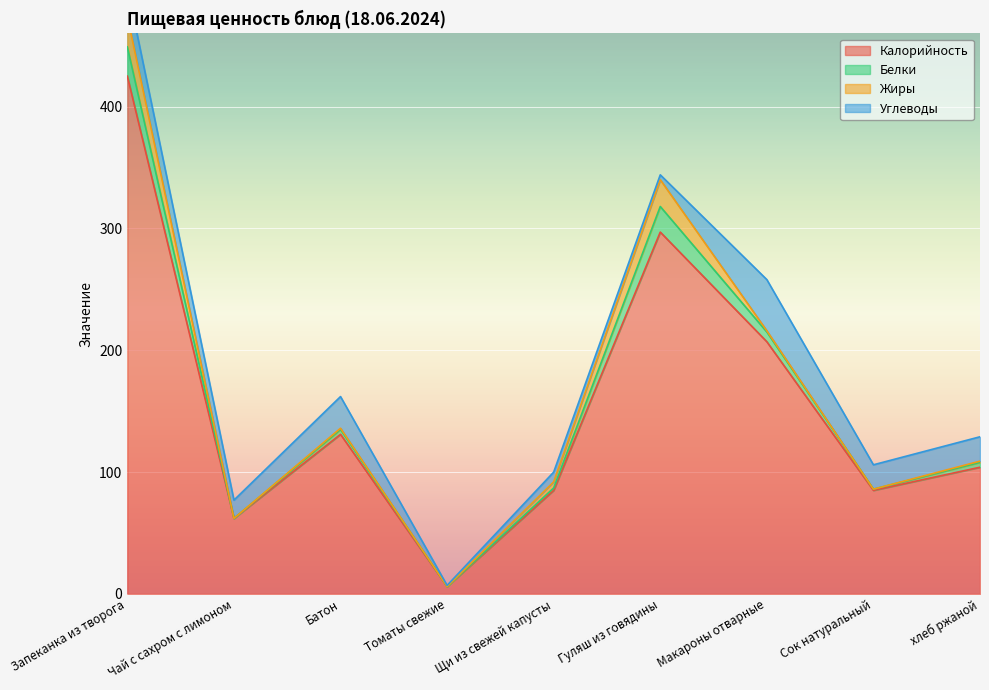

Reading right to left, extract all data points from this chart.

Калорийность: хлеб ржаной=104	Сок натуральный=85	Макароны отварные=207	Гуляш из говядины=297	Щи из свежей капусты=85	Томаты свежие=6	Батон=131	Чай с сахром с лимоном=62	Запеканка из творога=425
Белки: хлеб ржаной=4	Сок натуральный=1	Макароны отварные=8	Гуляш из говядины=21	Щи из свежей капусты=2	Томаты свежие=0	Батон=4	Чай с сахром с лимоном=0	Запеканка из творога=24
Жиры: хлеб ржаной=1	Сок натуральный=0	Макароны отварные=1	Гуляш из говядины=22	Щи из свежей капусты=5	Томаты свежие=0	Батон=1	Чай с сахром с лимоном=0	Запеканка из творога=25
Углеводы: хлеб ржаной=20	Сок натуральный=20	Макароны отварные=42	Гуляш из говядины=4	Щи из свежей капусты=8	Томаты свежие=1	Батон=26	Чай с сахром с лимоном=15	Запеканка из творога=24